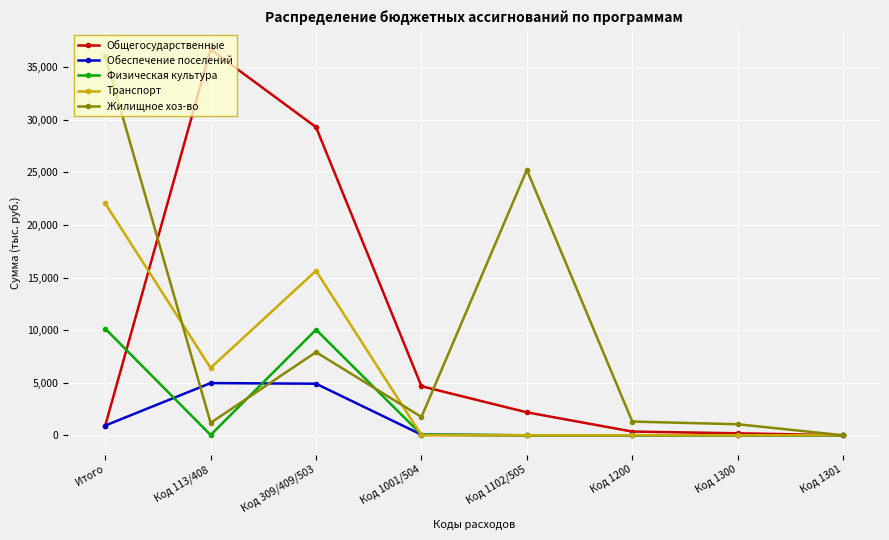

Is this an area chart (filled region under the line)?

No